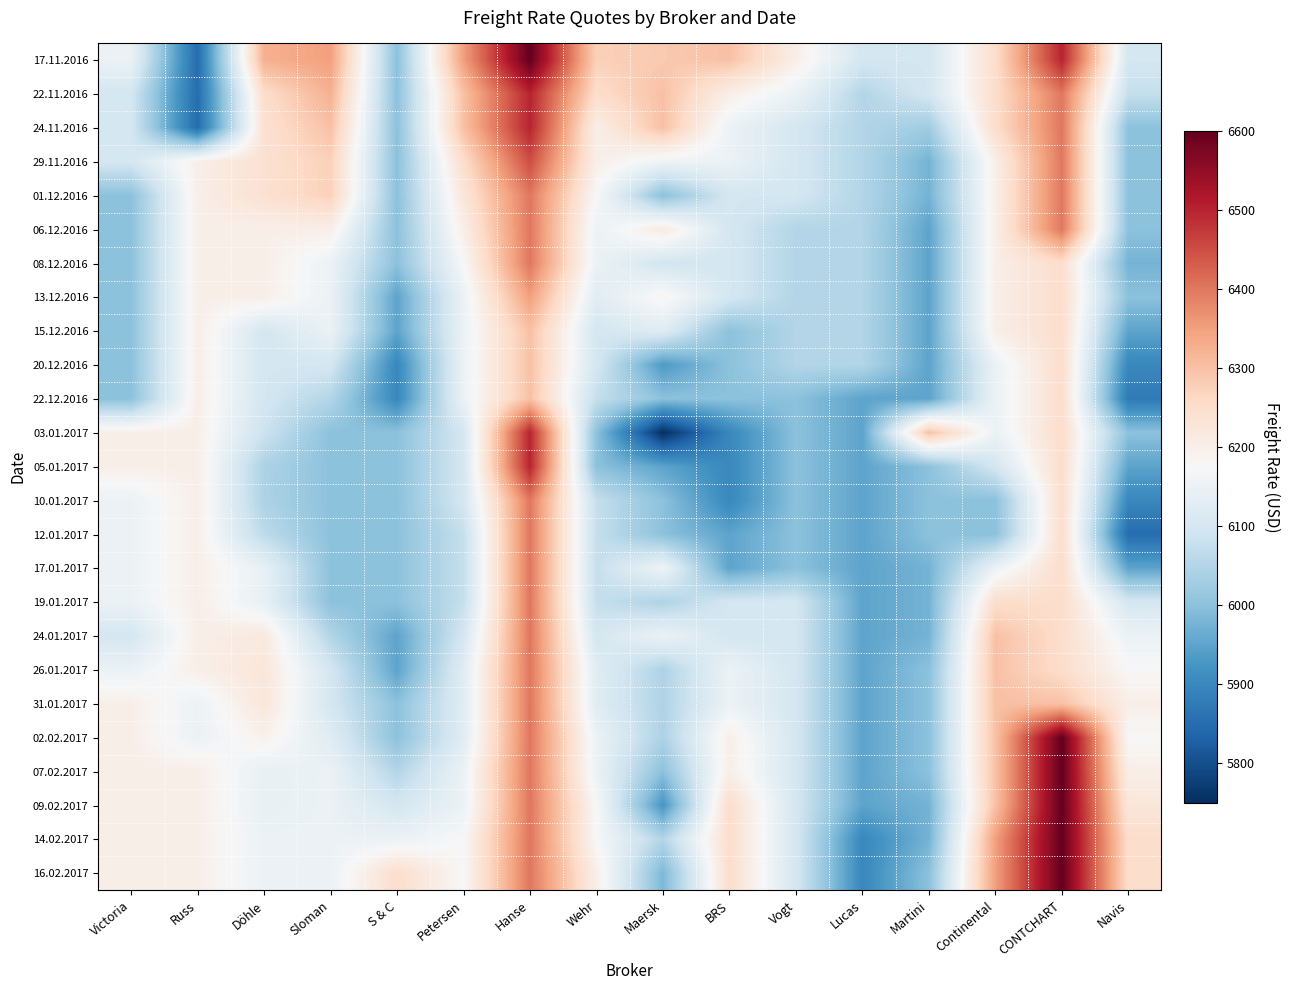

What is the difference between the highest and lowest values at Vogt?

200